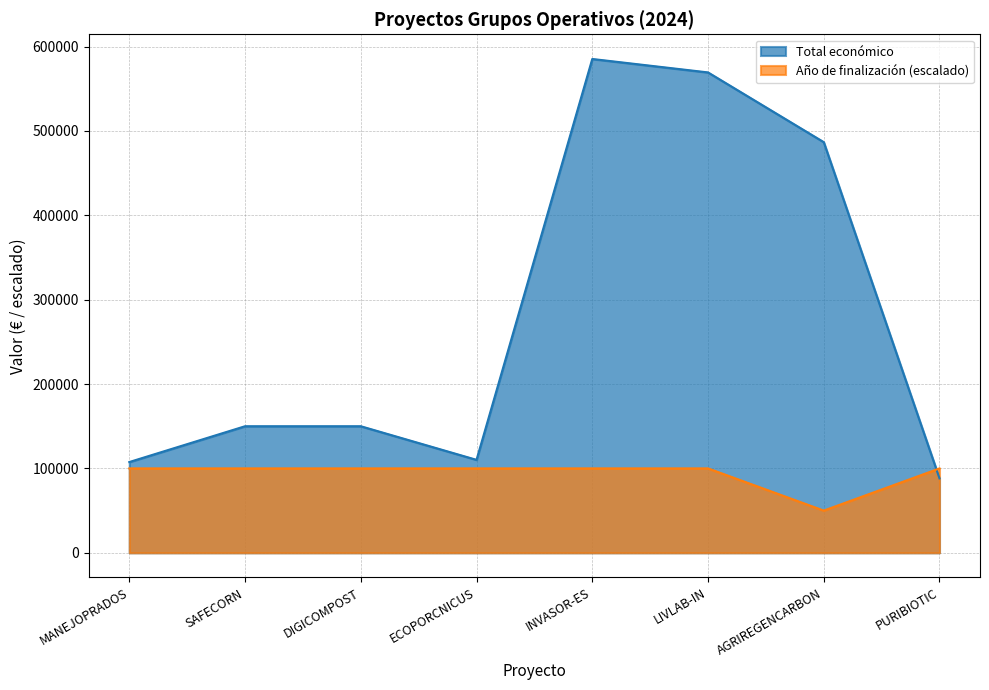

What is the spread (max minus min) of values at ECOPORCNICUS?

10168